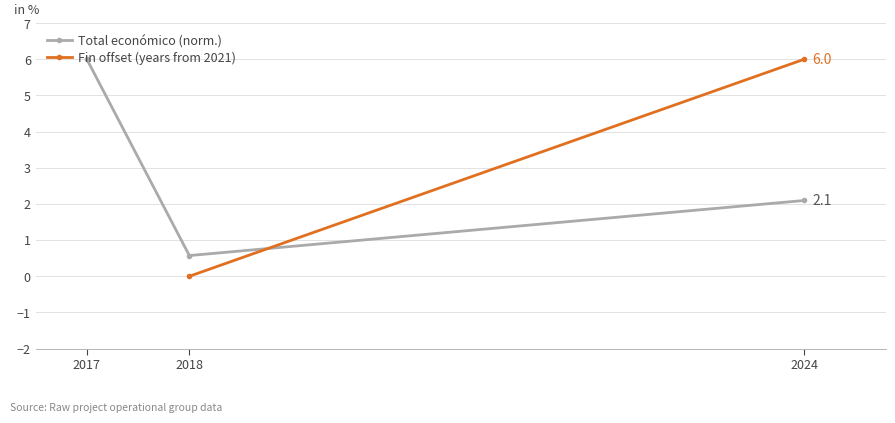

The Total económico (norm.) series shows 3.2 at 2024. True or false?

False